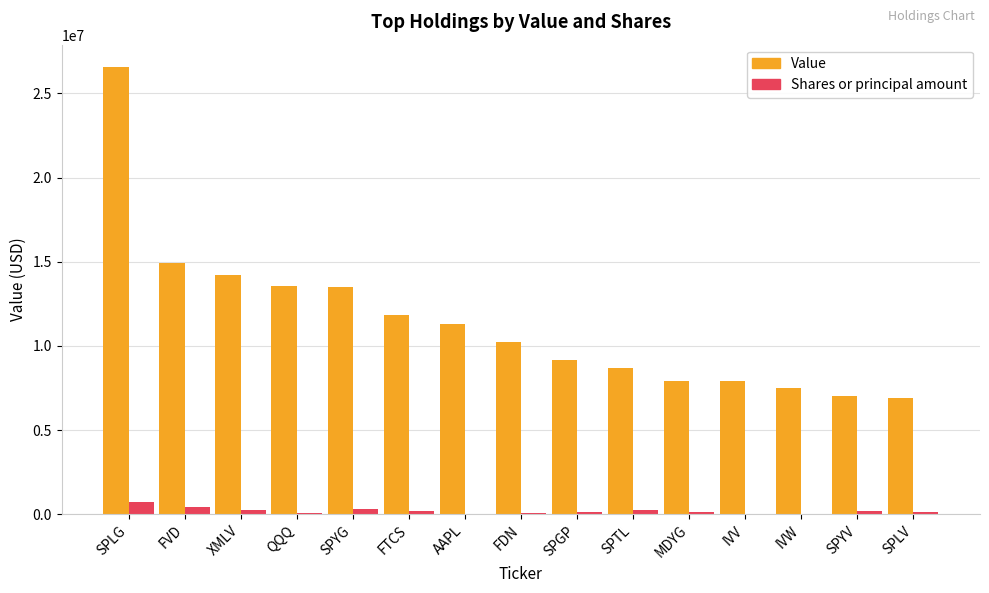

Which series changed the most between IVW and SPLV?

Value